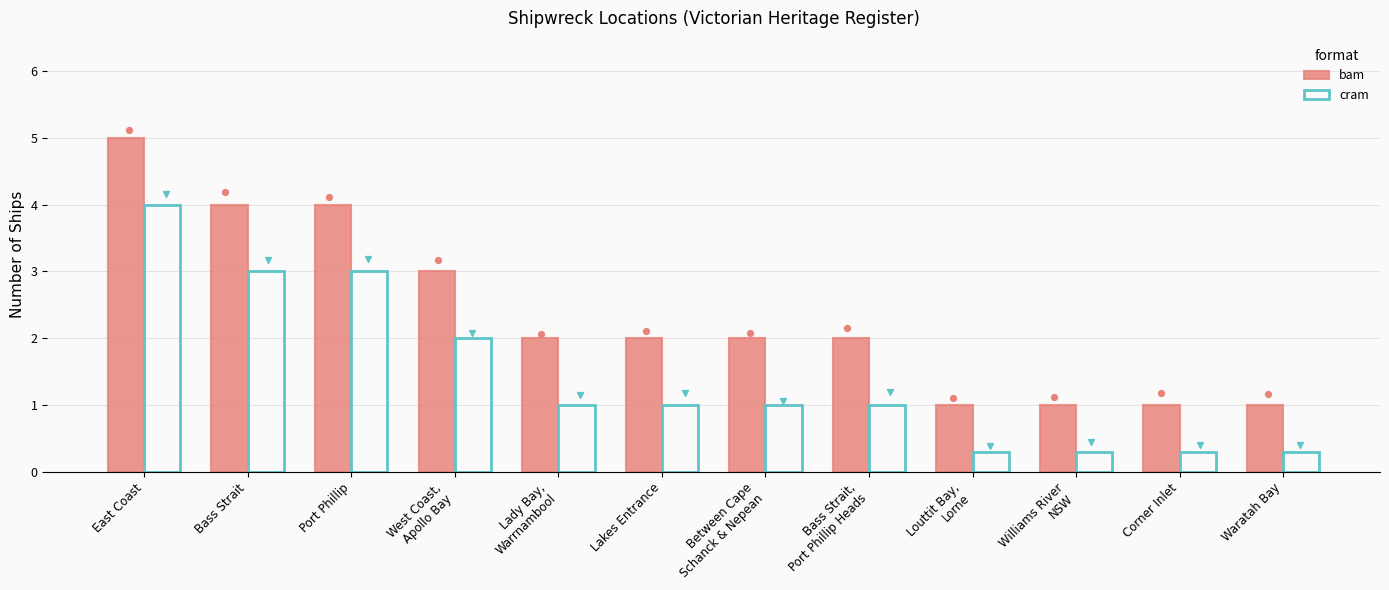

At how many categories does at least one series exceed 0?

12